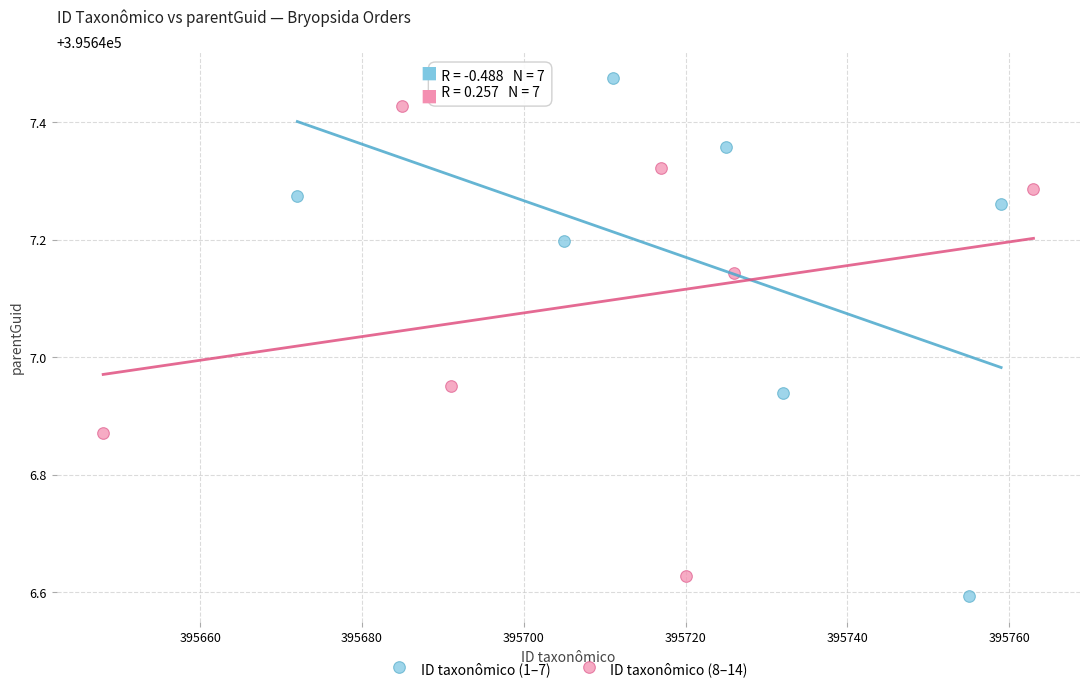

Which series contains the lowest Y value?

ID taxonômico (1–7)